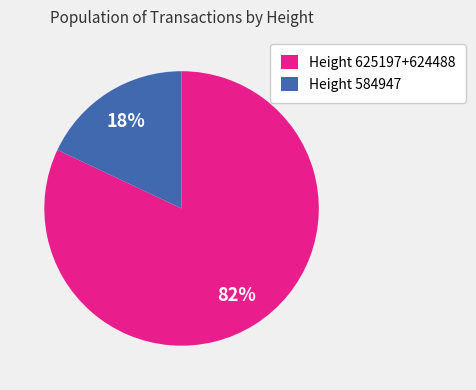

True or false: Height 625197+624488 accounts for 68% of the total.

False